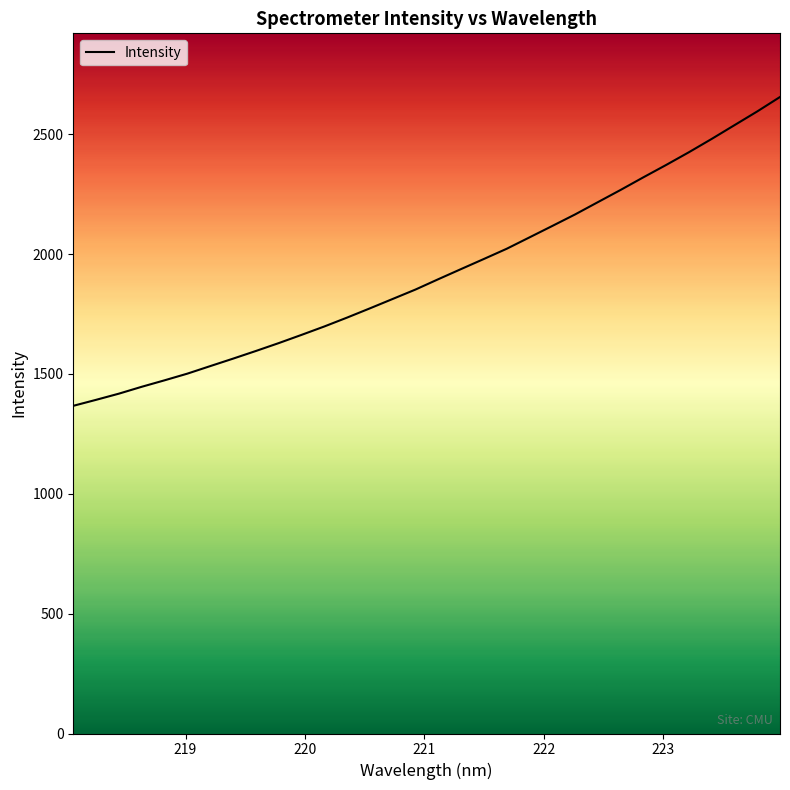

What is the difference between the maximum and minimum values?

1288.4